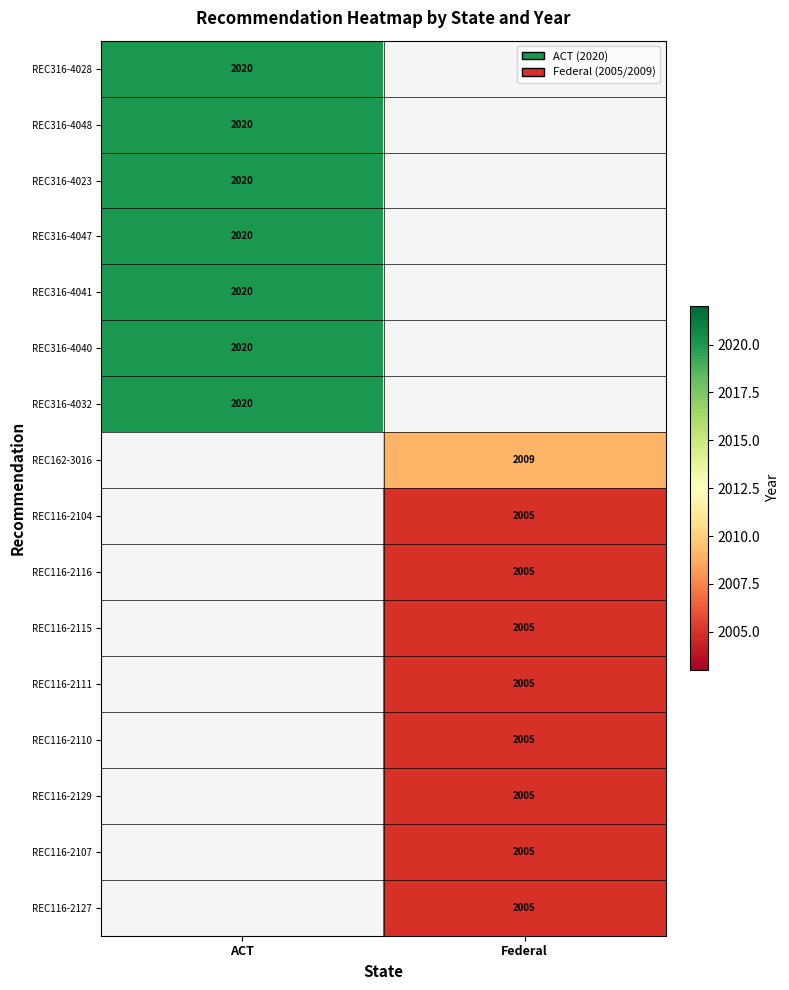

Count the number of categories in the chart.

2